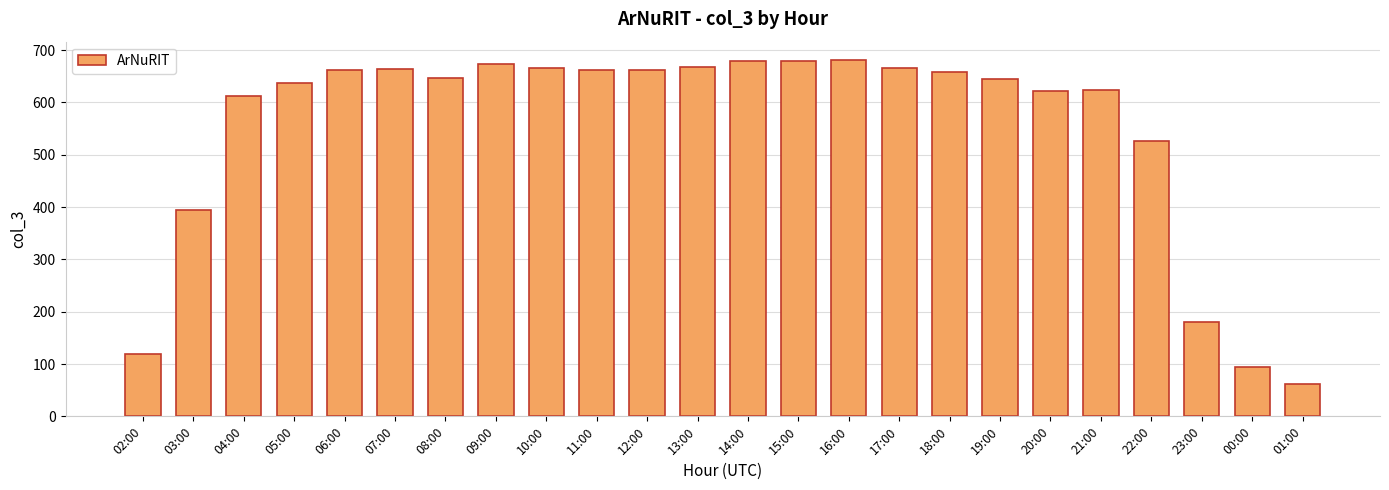

Is it true that the value at 12:00 is 662?

True